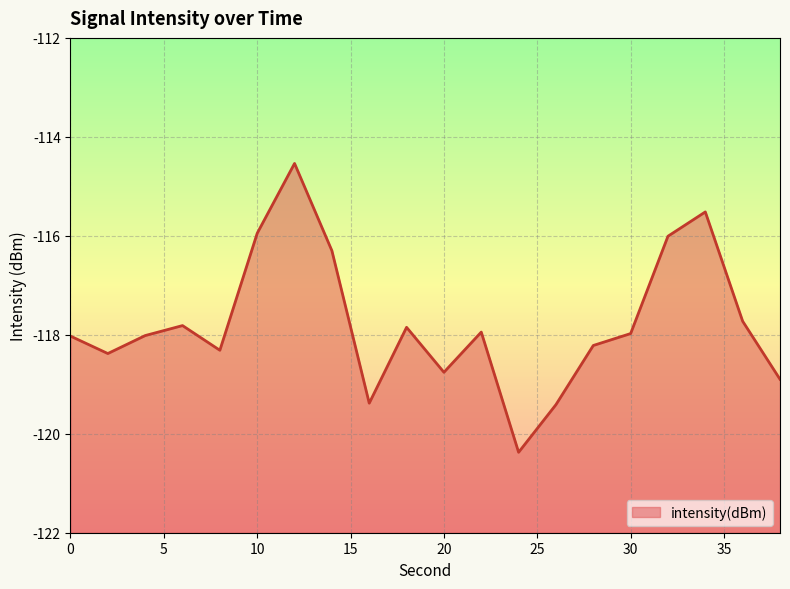

How many interior local peaks (higher than both neighbors) does the data have?

5